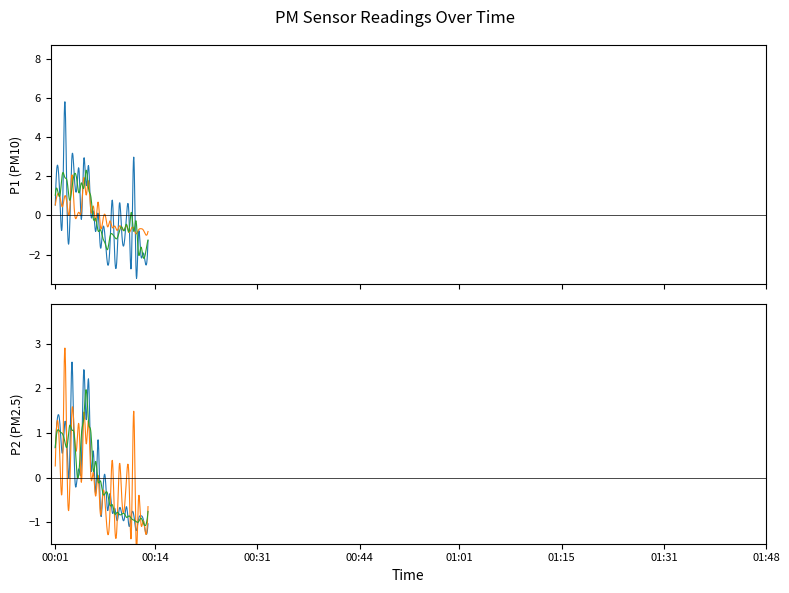

Is the value of P2 at 00:47 greater than the value of P1 at 01:34?

Yes